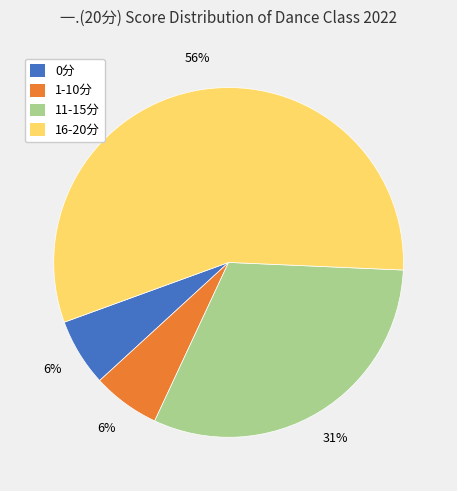

Do 1-10分 and 16-20分 together represent more than half of the pie?

Yes